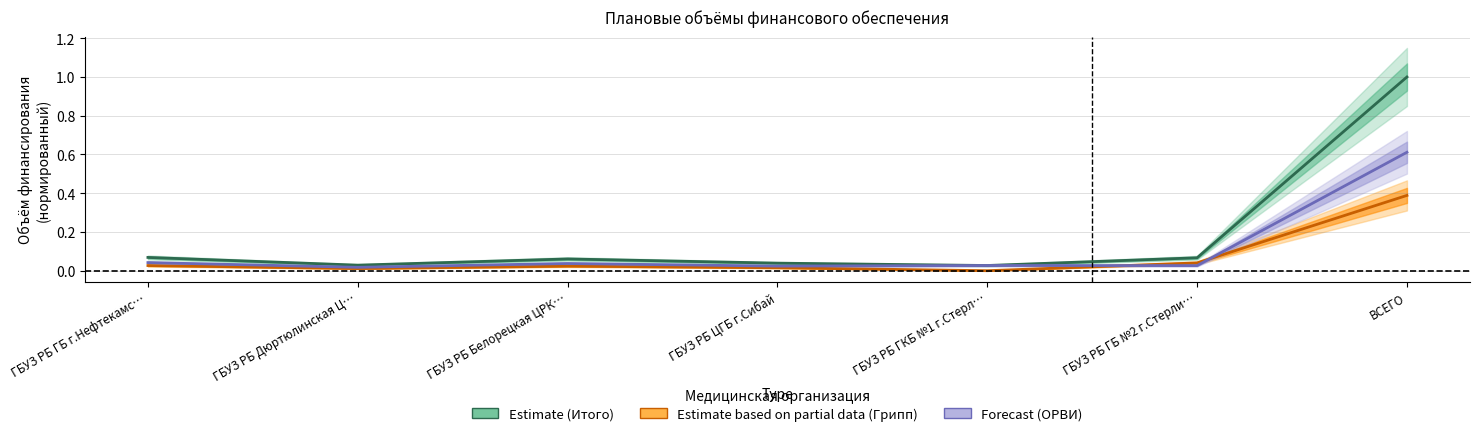

At ГБУЗ РБ ГКБ №1 г.Стерл…, list the series in order from smallest to largest.

Estimate based on partial data (Грипп), Estimate (Итого), Forecast (ОРВИ)